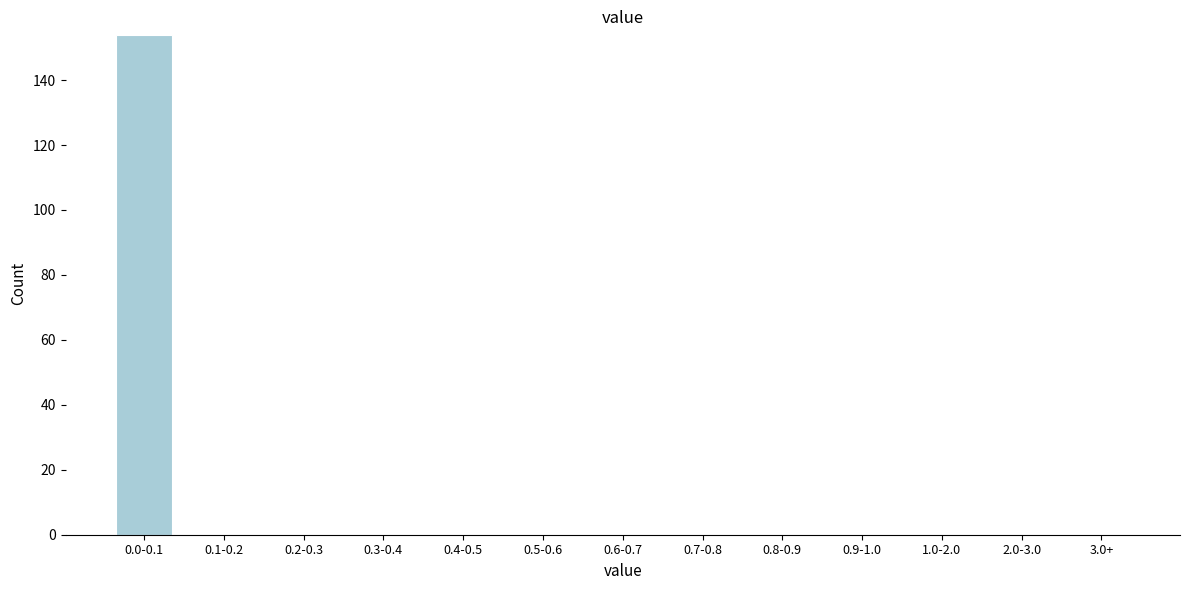

Reading left to right, extract all data points from this chart.

0.0-0.1=154	0.1-0.2=0	0.2-0.3=0	0.3-0.4=0	0.4-0.5=0	0.5-0.6=0	0.6-0.7=0	0.7-0.8=0	0.8-0.9=0	0.9-1.0=0	1.0-2.0=0	2.0-3.0=0	3.0+=0